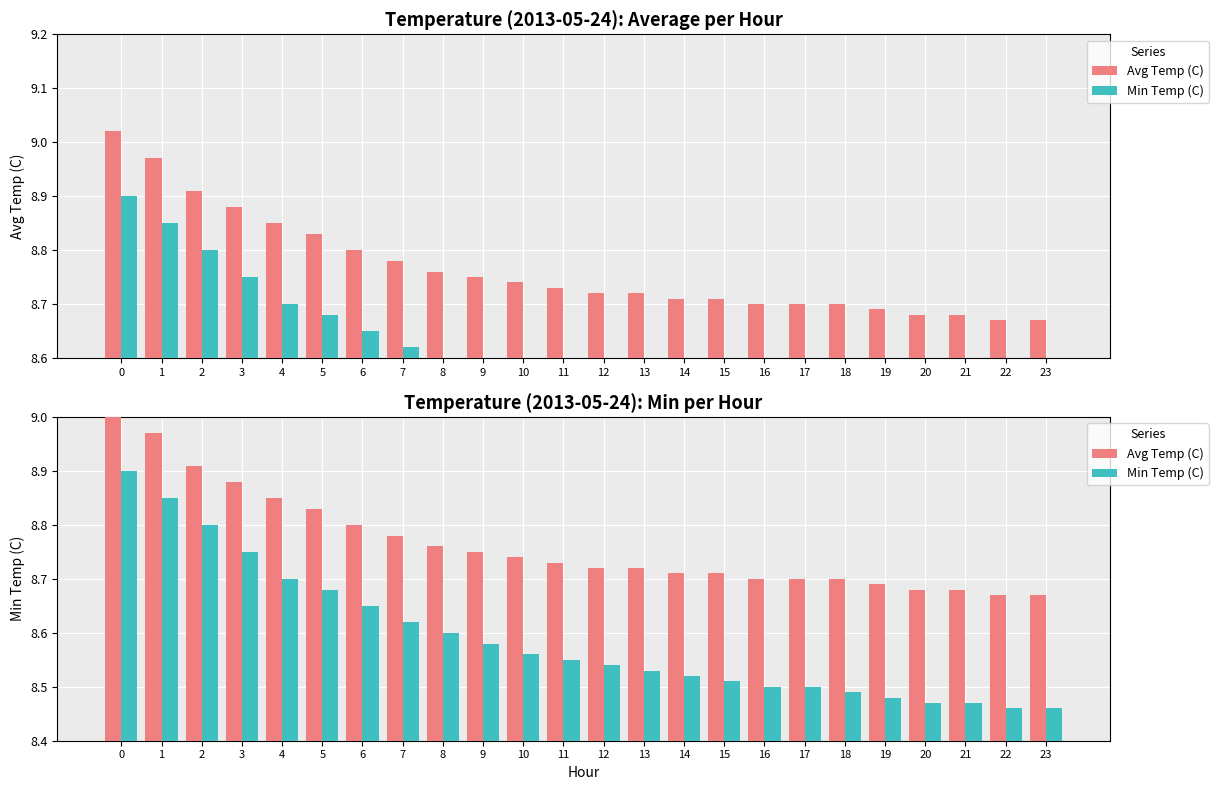

Reading right to left, list all the values displayed in this chart.

Avg Temp (C): 8.7	8.7	8.7	8.7	8.7	8.7	8.7	8.7	8.7	8.7	8.7	8.7	8.7	8.7	8.8	8.8	8.8	8.8	8.8	8.8	8.9	8.9	9.0	9.0
Min Temp (C): 8.5	8.5	8.5	8.5	8.5	8.5	8.5	8.5	8.5	8.5	8.5	8.5	8.6	8.6	8.6	8.6	8.6	8.7	8.7	8.7	8.8	8.8	8.8	8.9